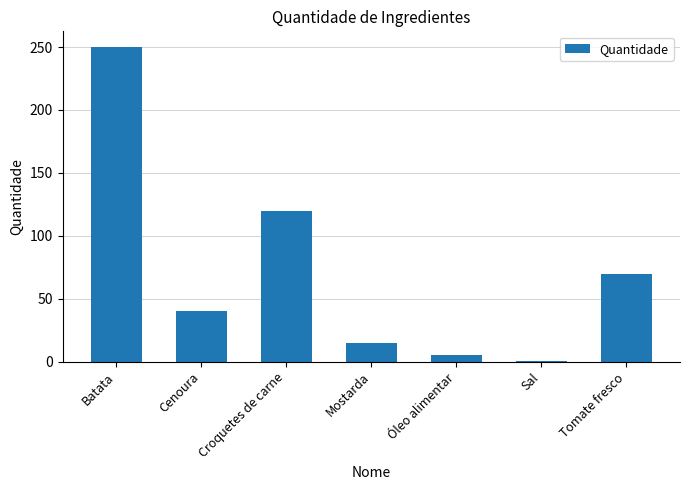

Is it true that the value at Mostarda is 15.0?

True